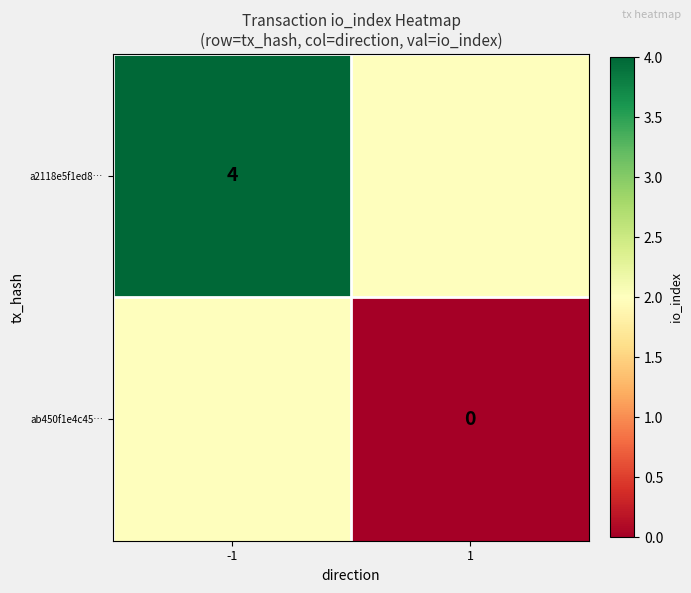

True or false: a2118e5f1ed8… has a value of 4 at -1.

True